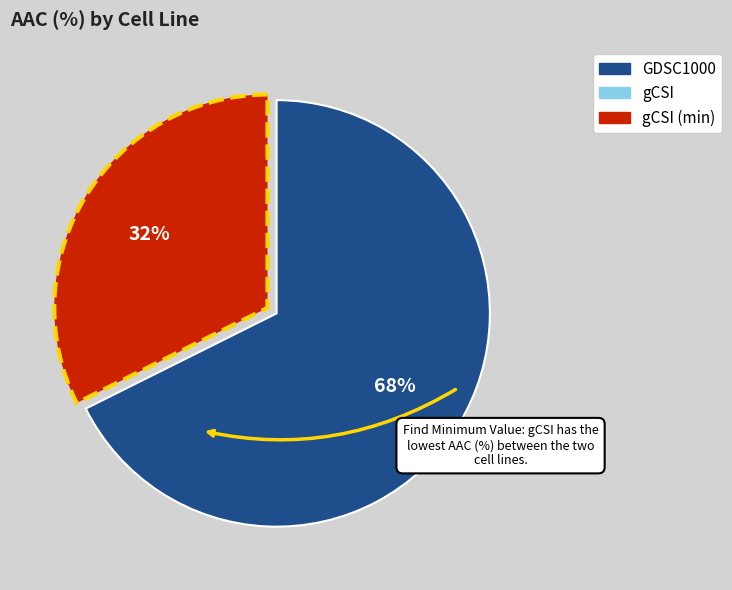

Is there a majority slice in this chart?

Yes